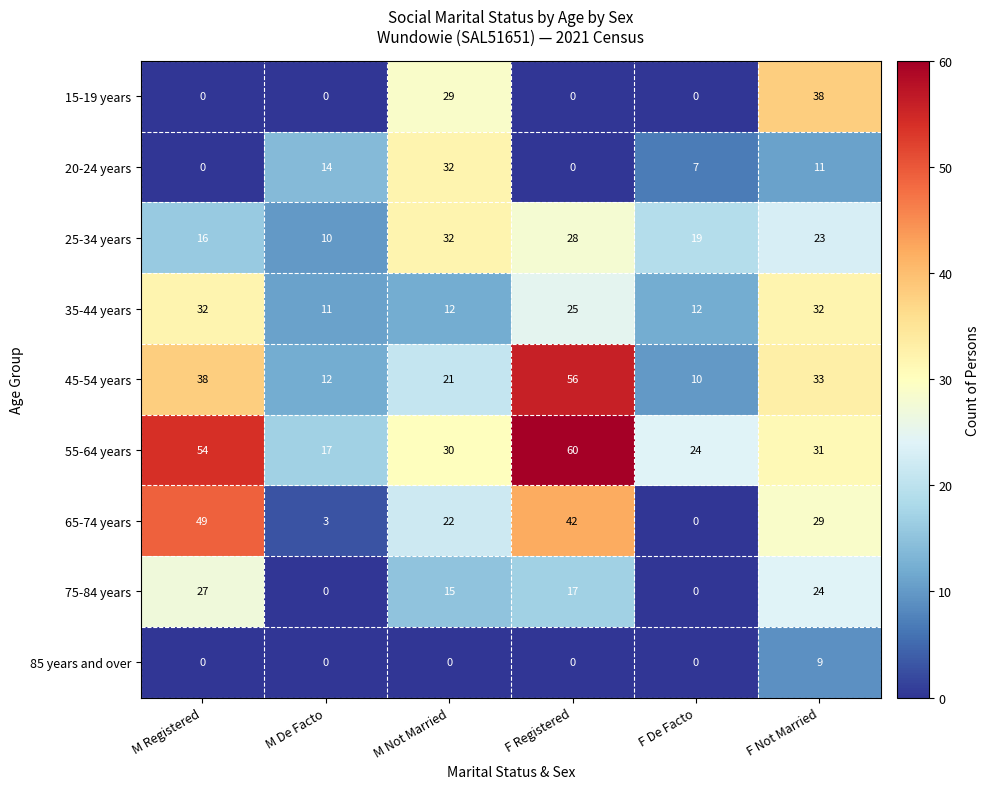

What is the average value of the 55-64 years series?

36